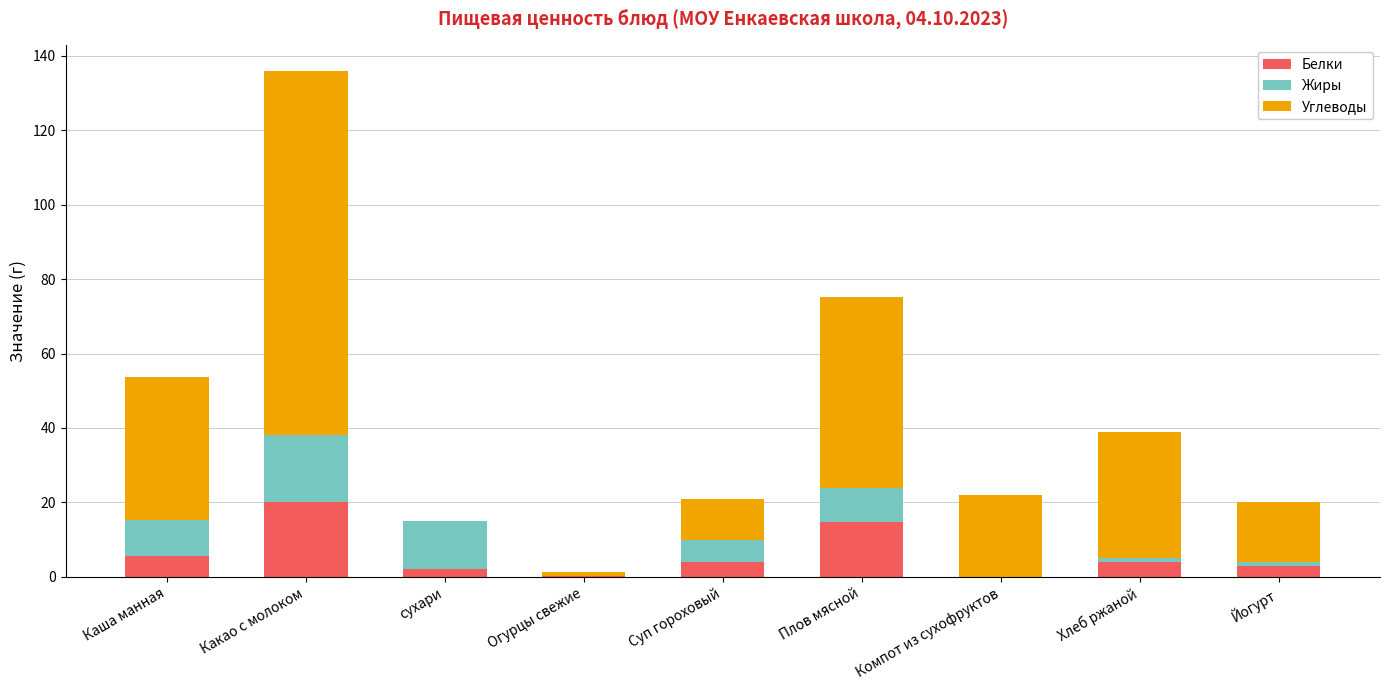

What is the total value across all series at Плов мясной?

75.3